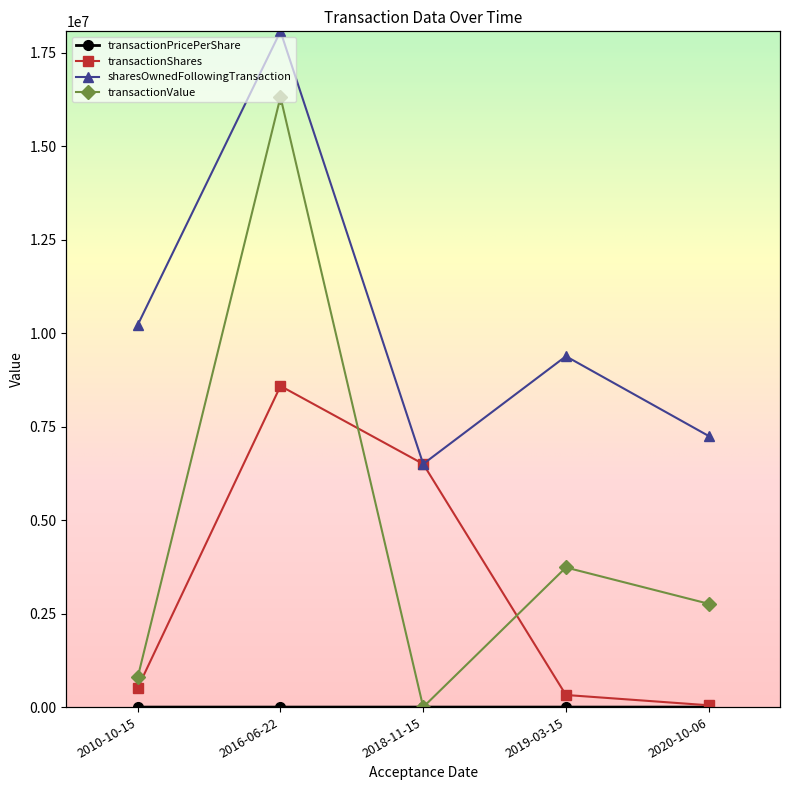

True or false: transactionShares and sharesOwnedFollowingTransaction intersect in this chart.

False